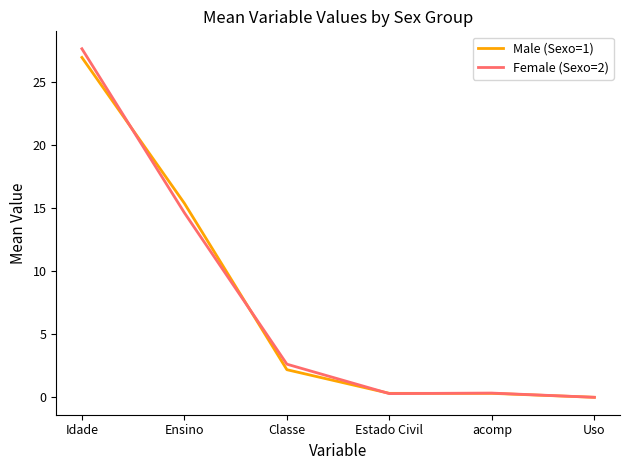

The value of Male (Sexo=1) at Ensino is 8.2. True or false?

False